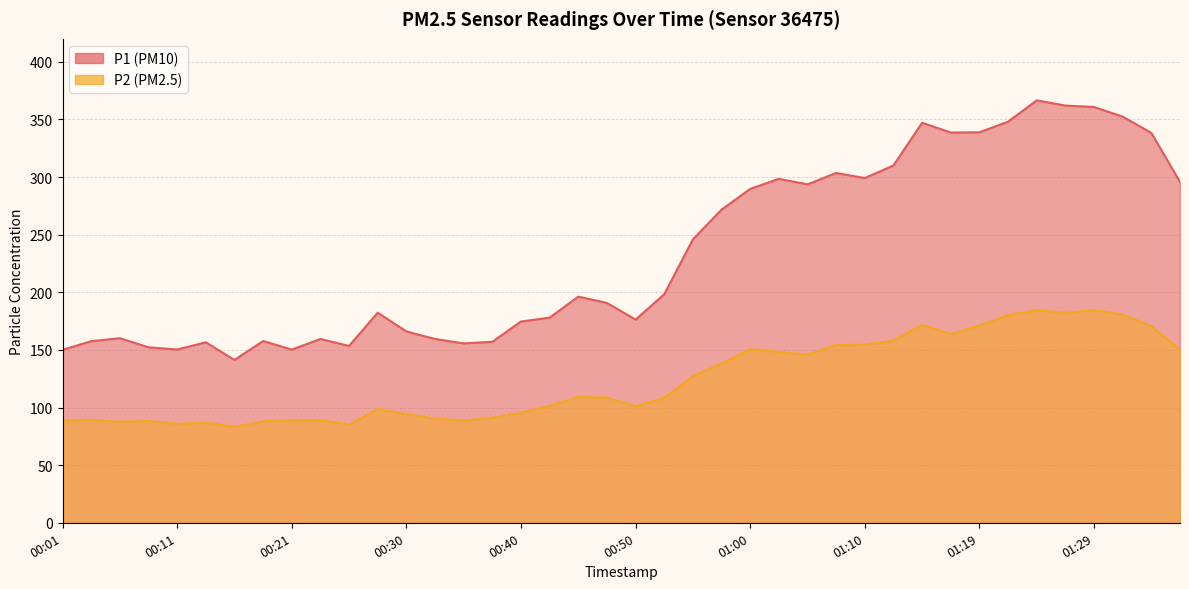

What are all the series names shown in the legend?

P1, P2